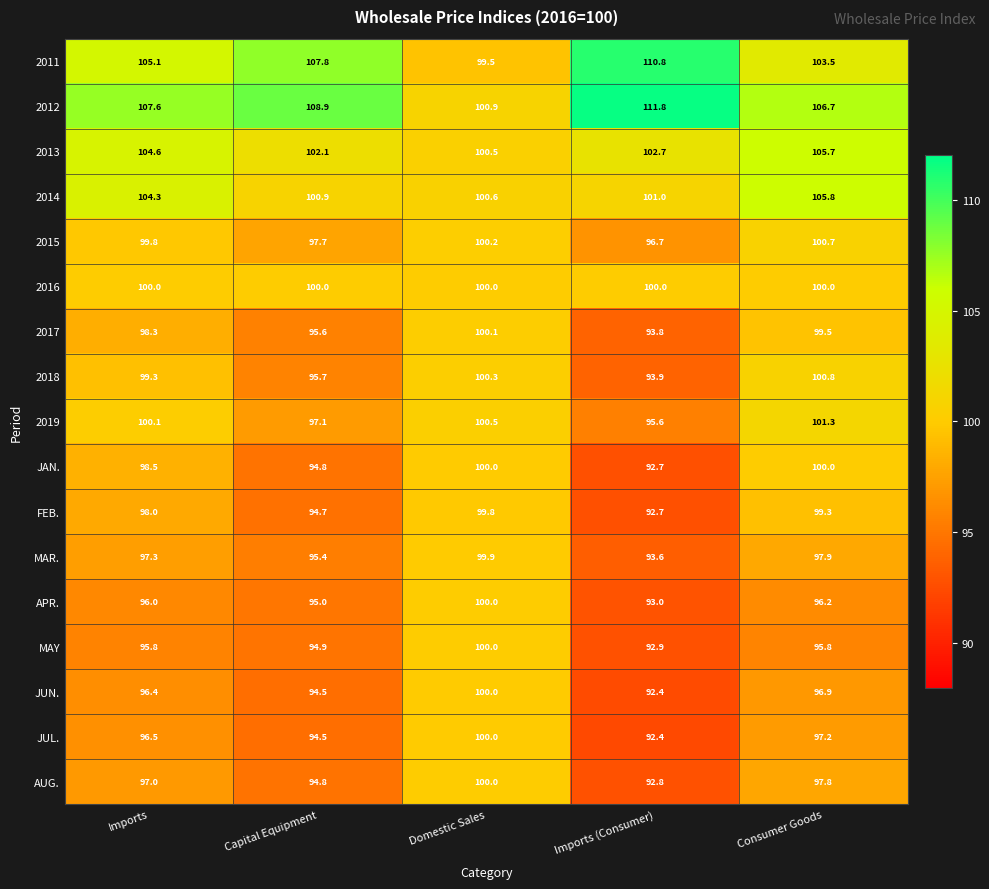

How many series are shown in this chart?

17